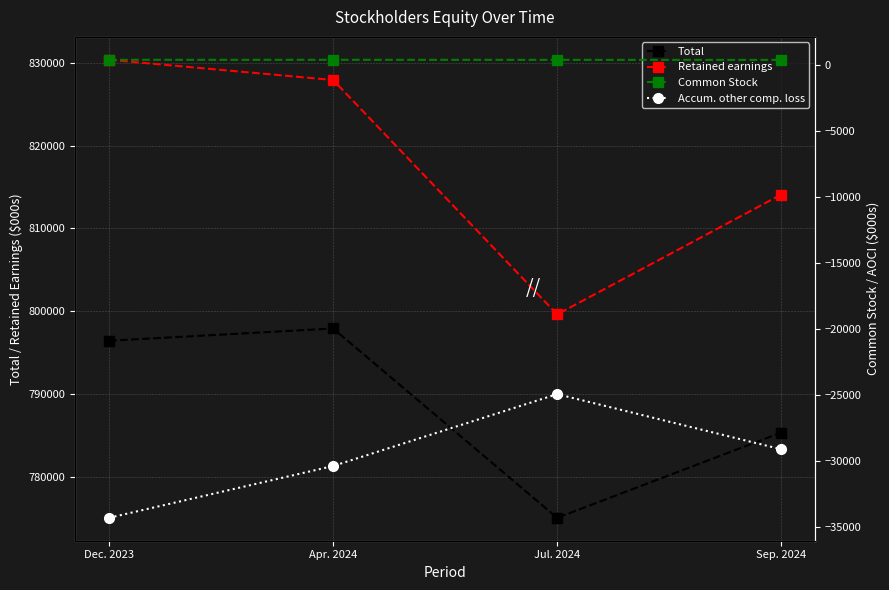

What is the spread (max minus min) of values at Sep. 2024?

843225